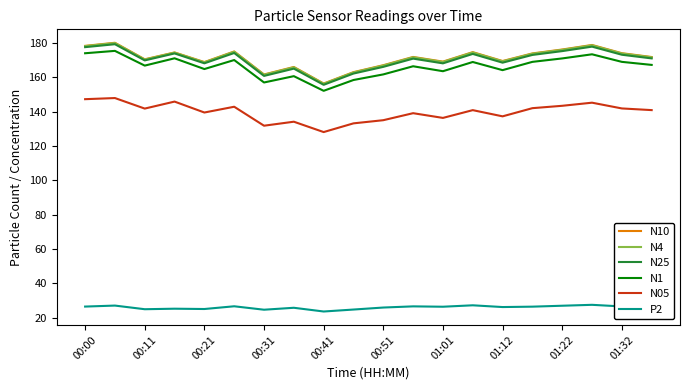

True or false: N1 and N05 intersect in this chart.

False